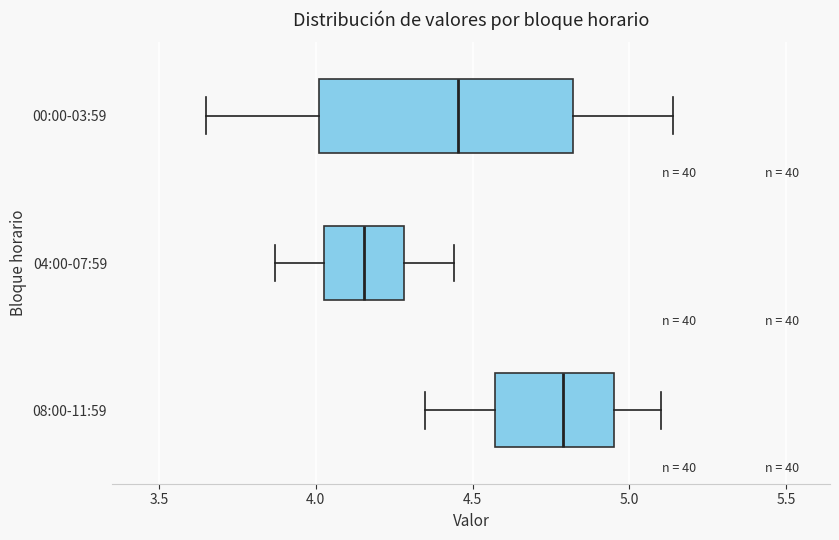

Which box is the widest, from its left edge to its right edge?

00:00-03:59